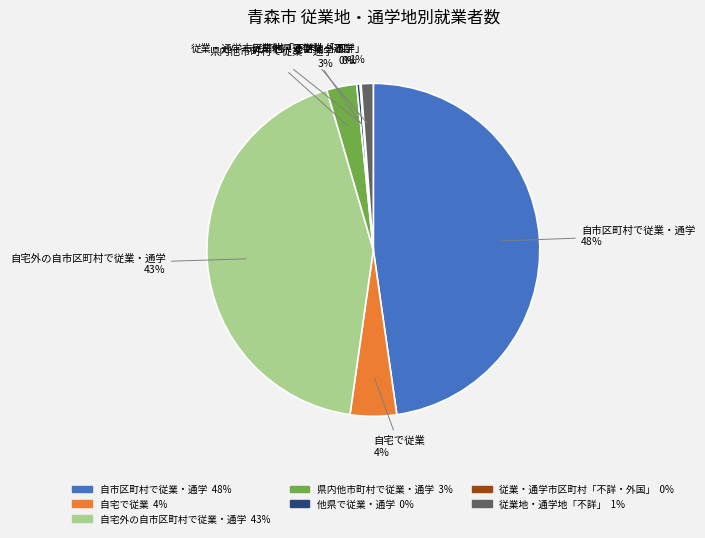

Between 従業地・通学地「不詳」 and 自宅外の自市区町村で従業・通学, which is larger?

自宅外の自市区町村で従業・通学